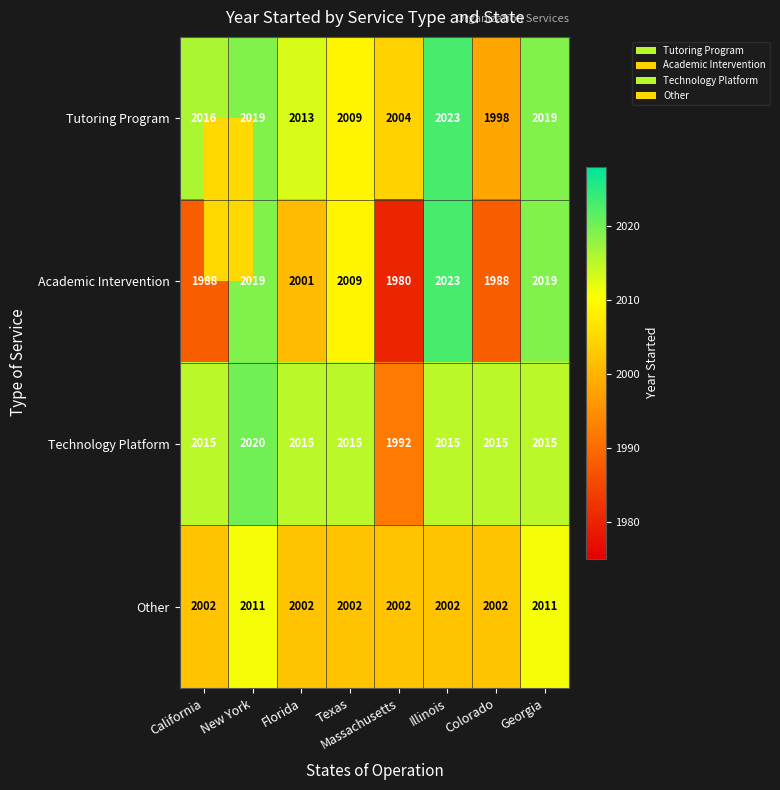

What is the total value across all series at Texas?

8035